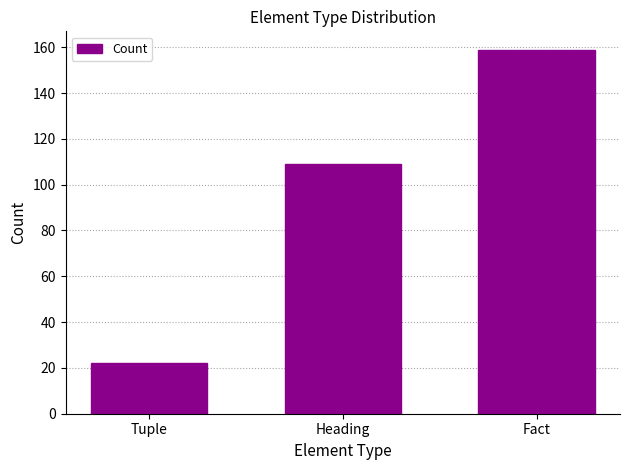

What is the approximate value at Tuple, to the nearest 10?

20